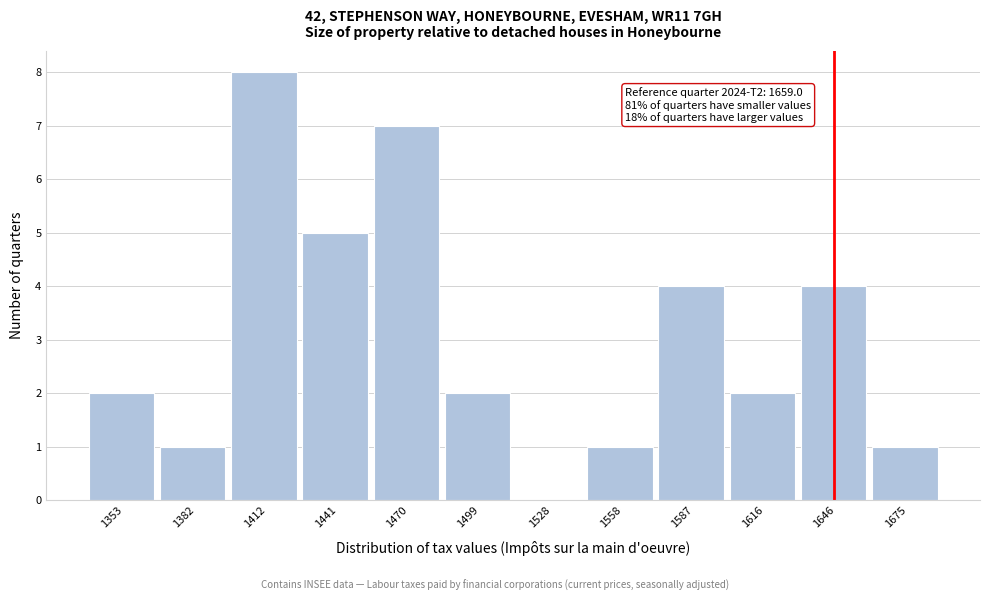

Reading right to left, what are all the values shown in this chart?

1675=1	1646=4	1616=2	1587=4	1558=1	1528=0	1499=2	1470=7	1441=5	1412=8	1382=1	1353=2